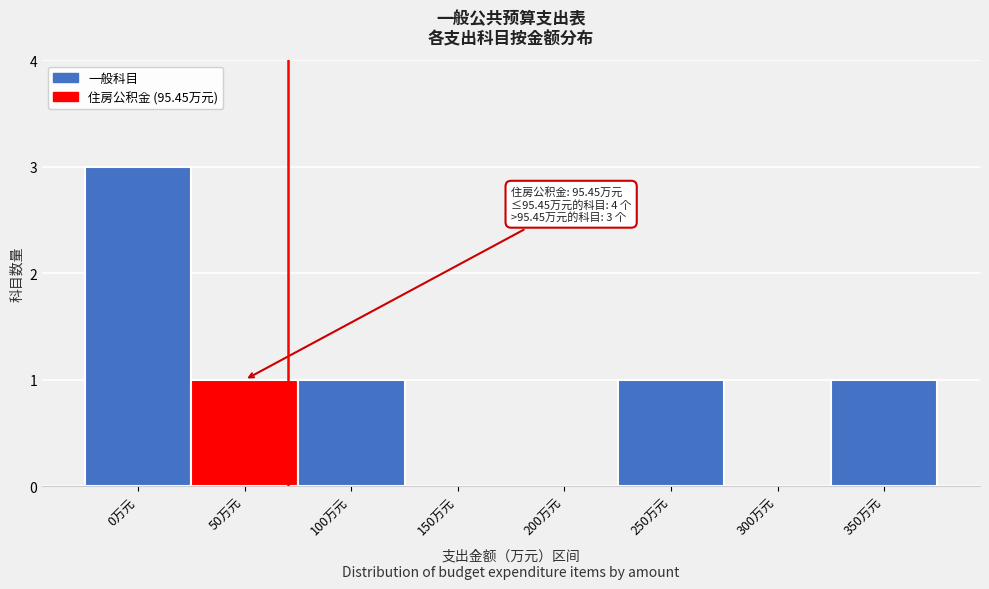

Reading left to right, what are all the values shown in this chart?

0万元=3	50万元=1	100万元=1	150万元=0	200万元=0	250万元=1	300万元=0	350万元=1